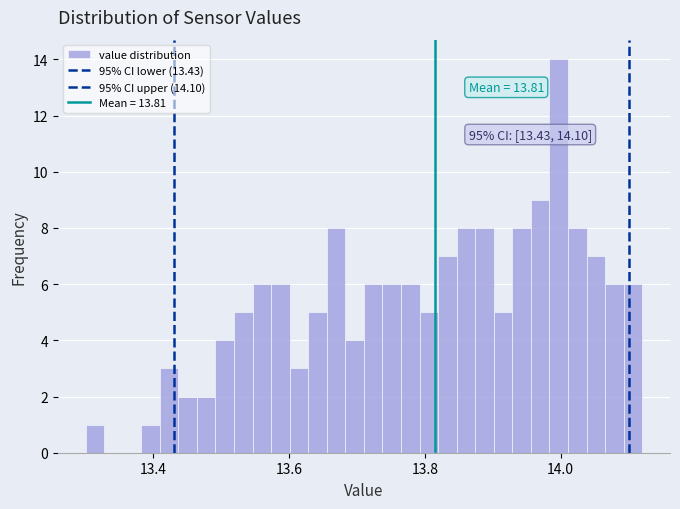

Read against the x-axis, roughly where is the centre of the tallest bar?

14.00